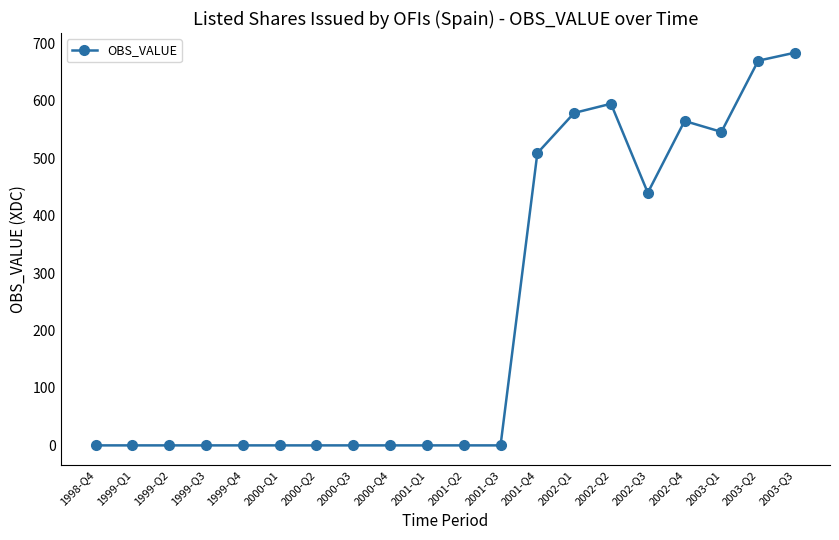

True or false: the data shows 602 at 2002-Q3.

False